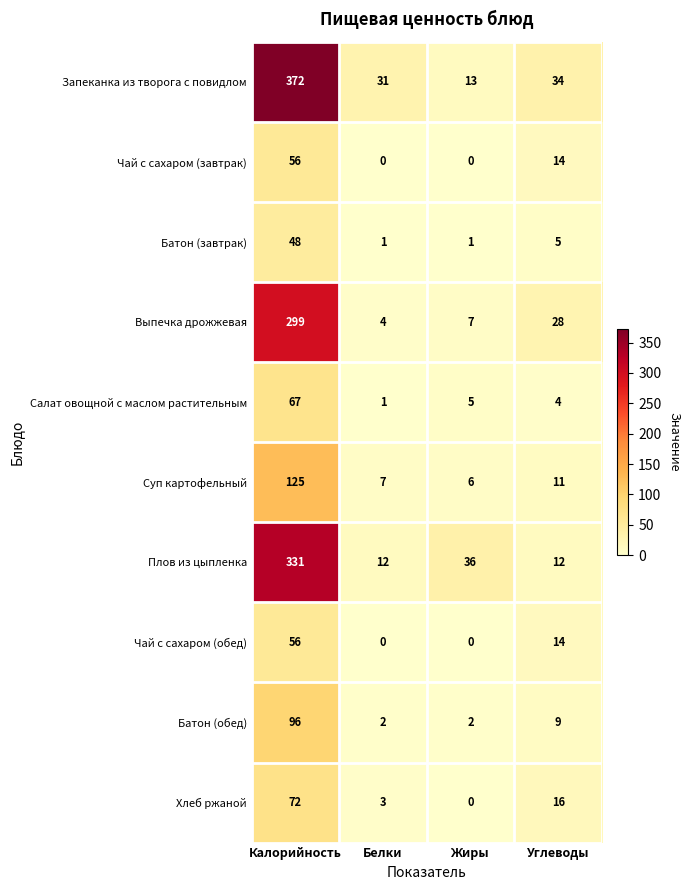

Read the Плов из цыпленка value at Жиры, to the nearest 10.

40